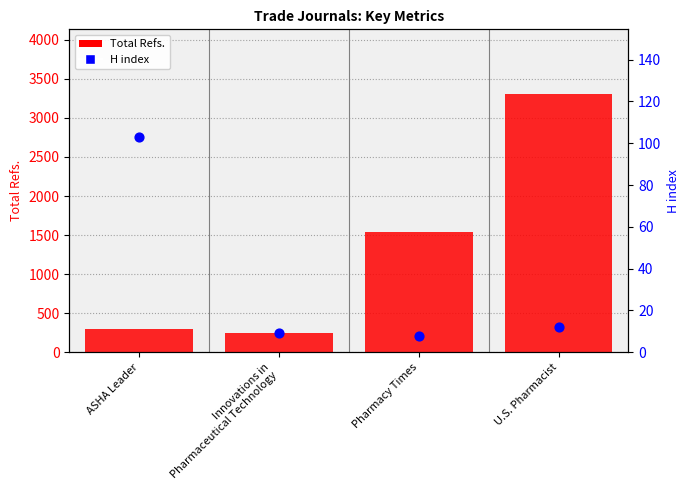

Which series reaches the minimum Y coordinate?

H index